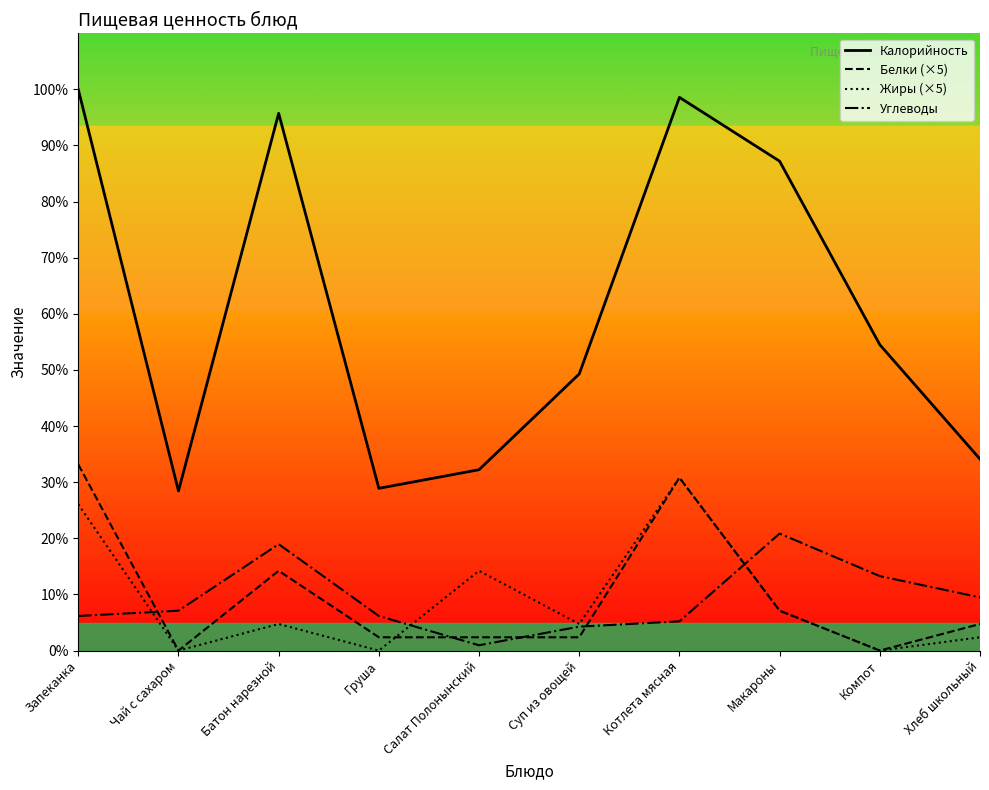

The Калорийность series shows 126.7 at Батон нарезной. True or false?

False